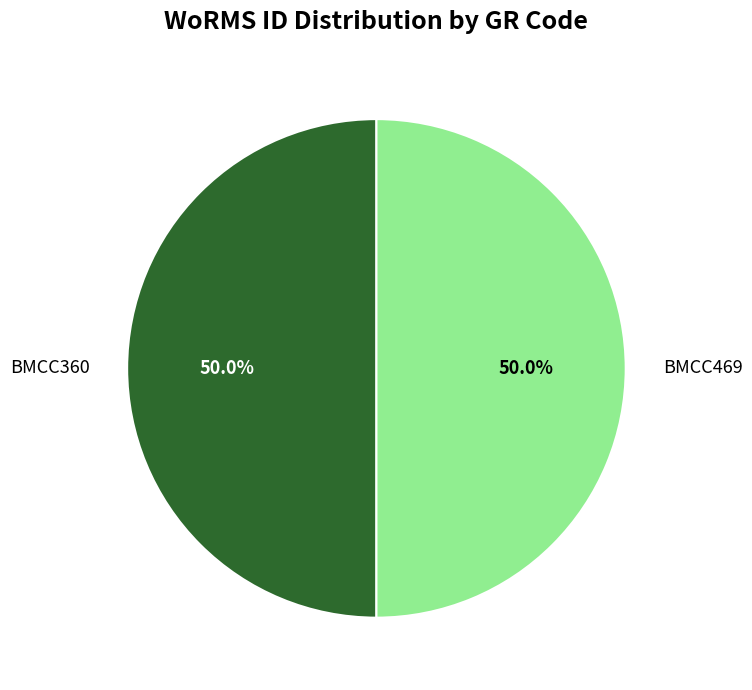

What is the ratio of the value at BMCC360 to the value at BMCC469?

1.0